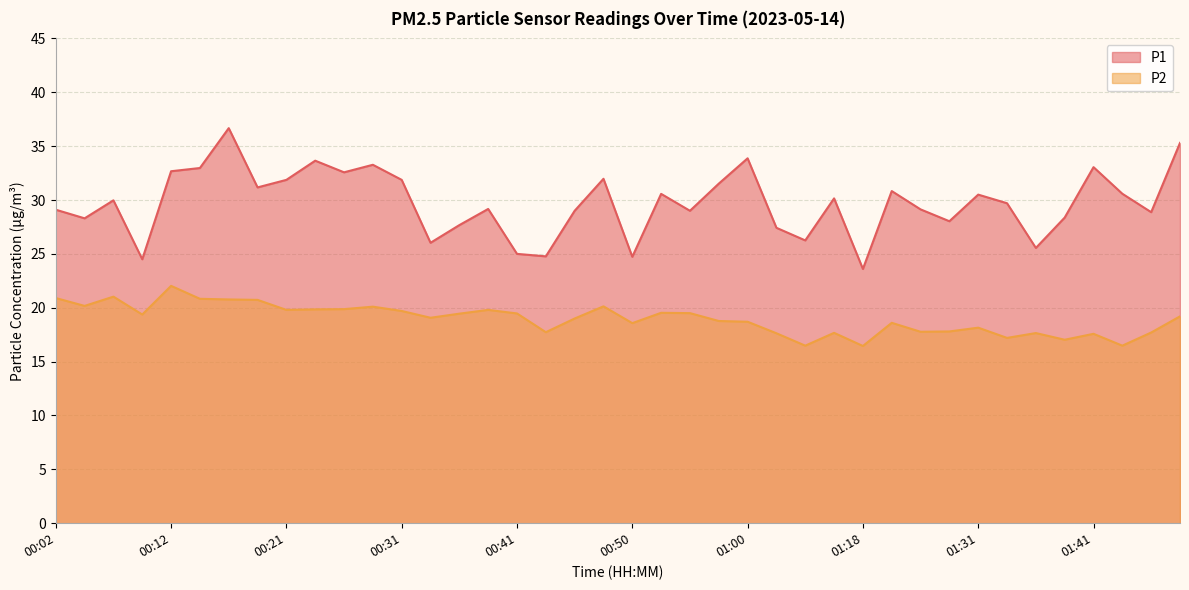

Which series has the largest total across all categories?

P1